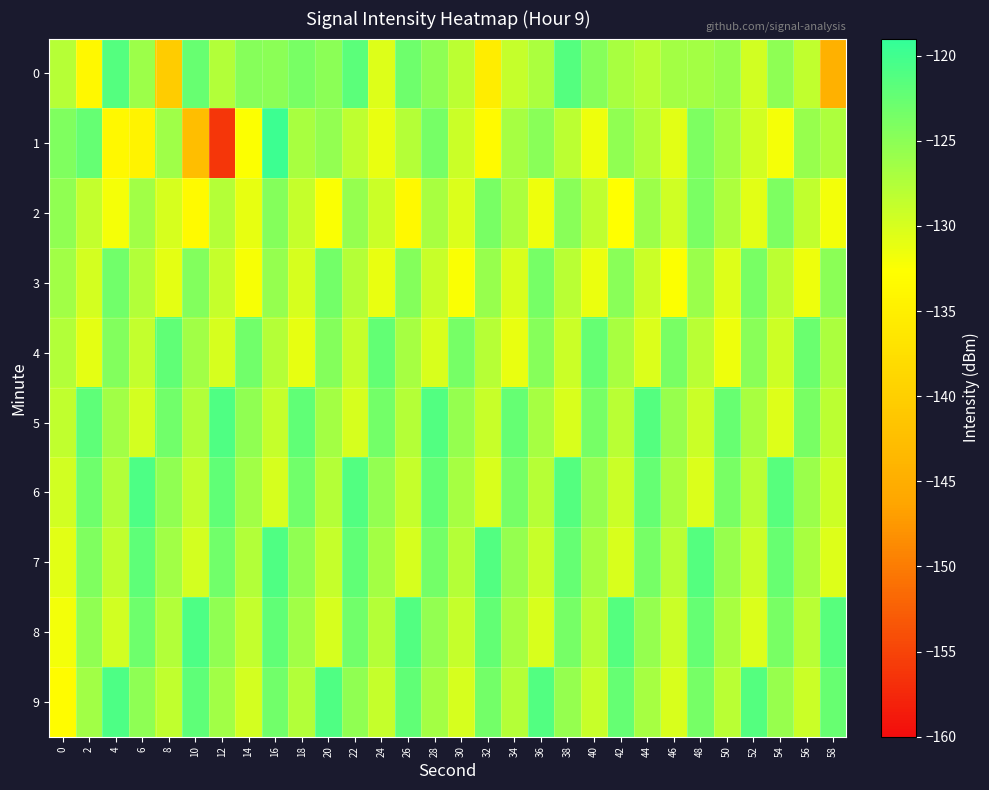

Count the number of categories in the chart.

30